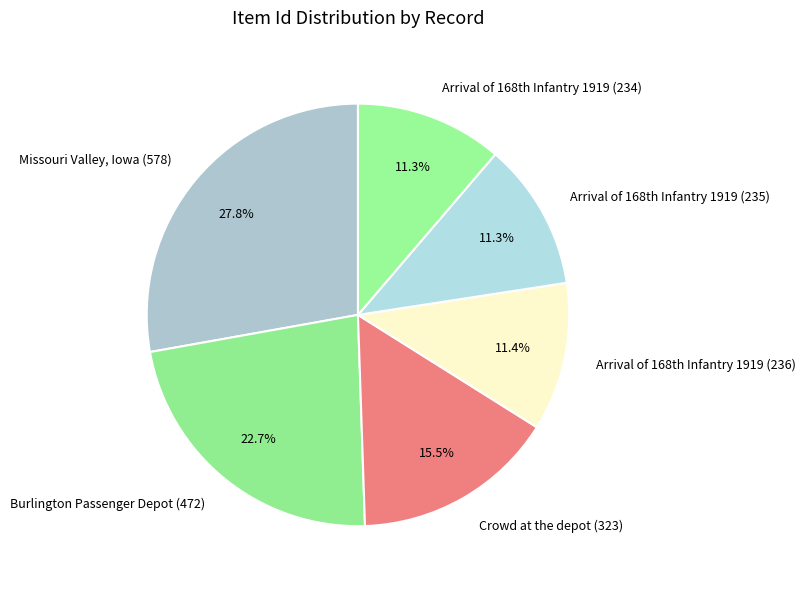

Which slice is the largest?

Missouri Valley, Iowa (578)